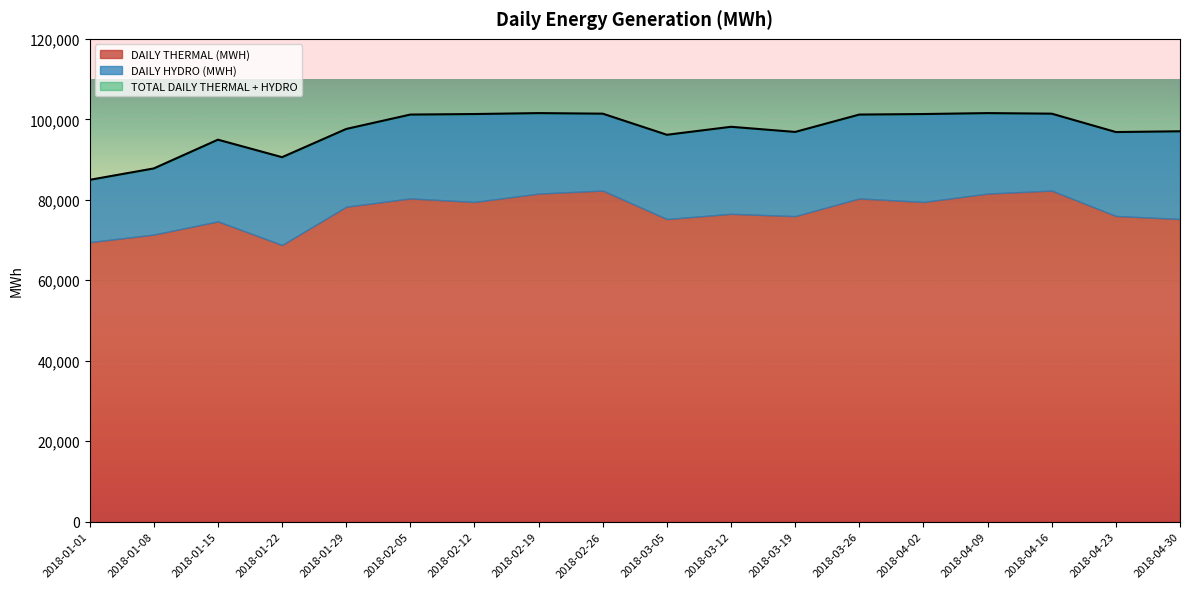

Between 2018-01-22 and 2018-03-26, which is larger?

2018-03-26